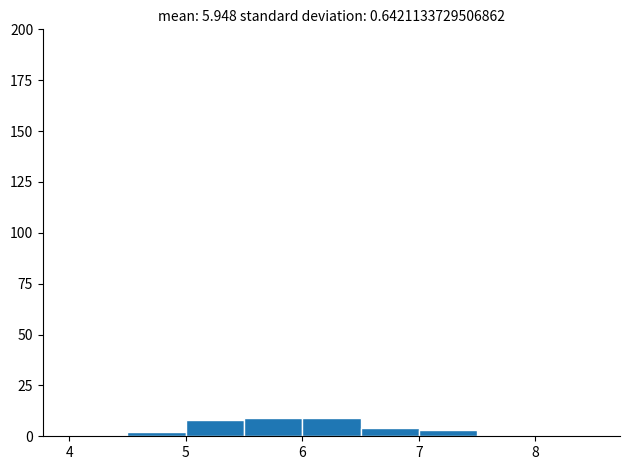

Reading left to right, list every bar in this chart as the range it spans on the x-axis followed by its height. The values are not printed on the chart, so give them approximately, as read against the axis.

4.0 to 4.5: 0
4.5 to 5.0: under 5
5.0 to 5.5: 10
5.5 to 6.0: 10
6.0 to 6.5: 10
6.5 to 7.0: under 5
7.0 to 7.5: under 5
7.5 to 8.0: 0
8.0 to 8.5: 0